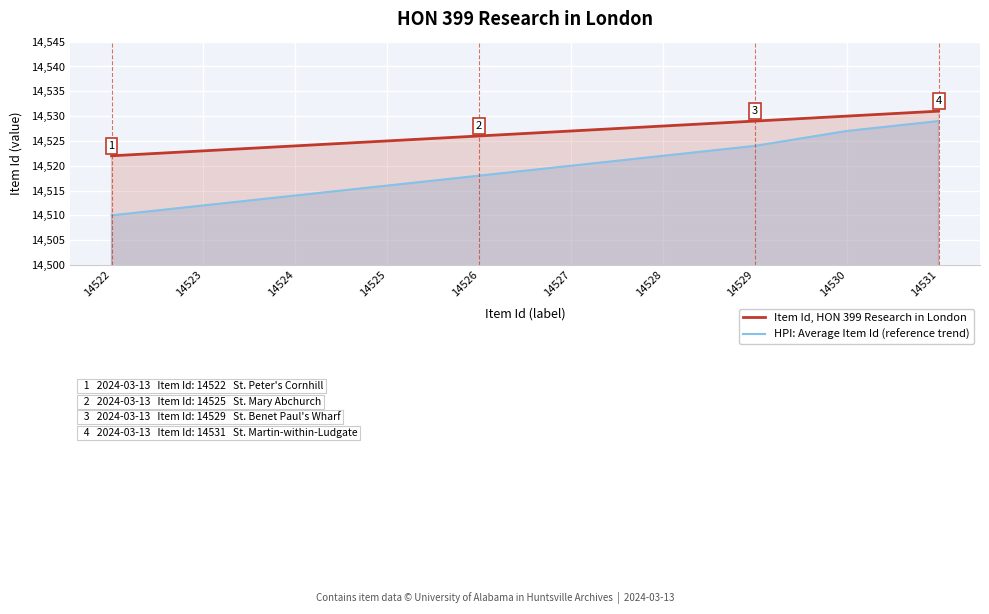

True or false: HPI: Average Item Id (reference trend) and Item Id, HON 399 Research in London intersect in this chart.

False